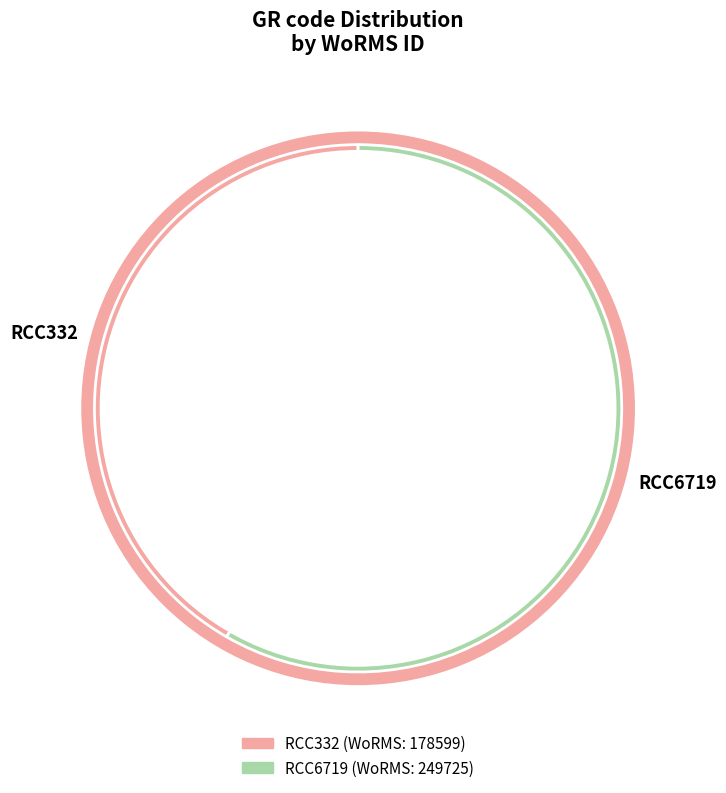

True or false: RCC332 accounts for 42% of the total.

True